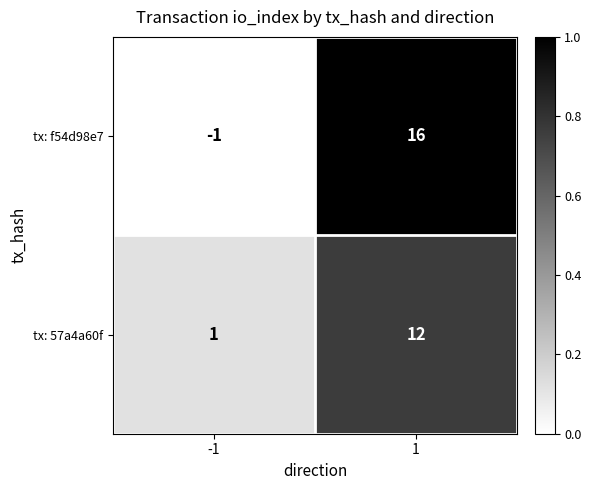

The tx: f54d98e7 series shows 16 at 1. True or false?

True